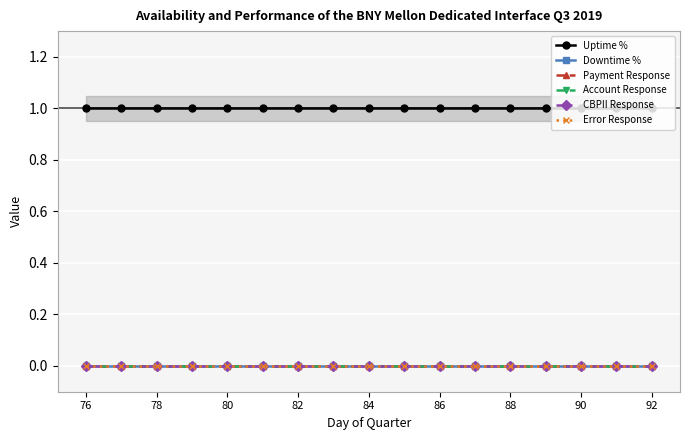

Rank the series at 84 from lowest to highest value.

Downtime %, Payment Response, Account Response, CBPII Response, Error Response, Uptime %